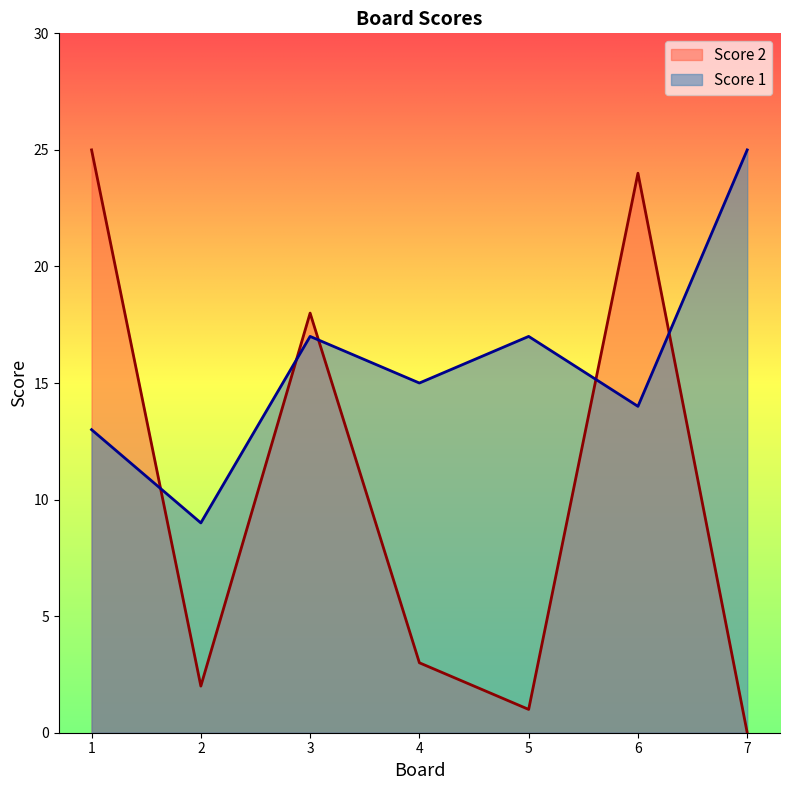

Read the Score 1 value at 2.

9